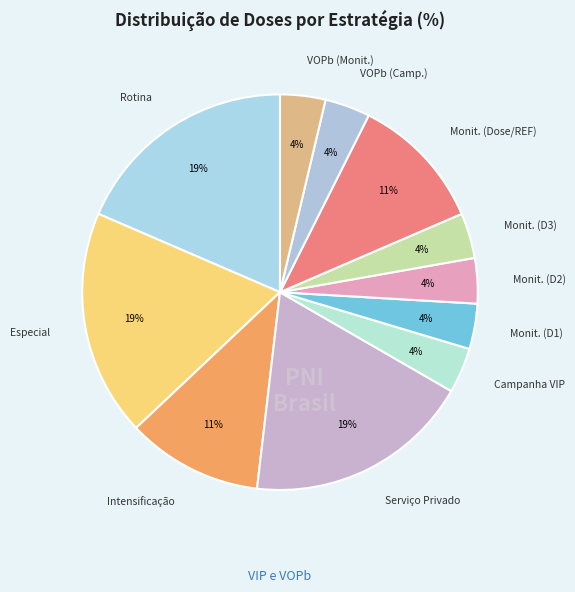

What percentage is the VOPb slice, to the nearest percent?

7%